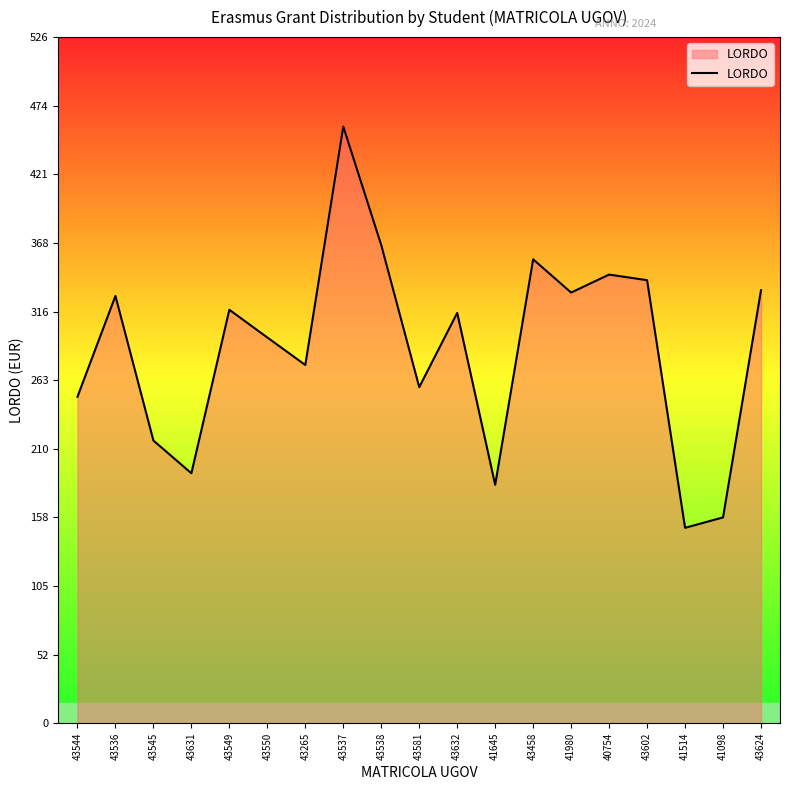

True or false: the data has more than 2 interior local peaks.

True